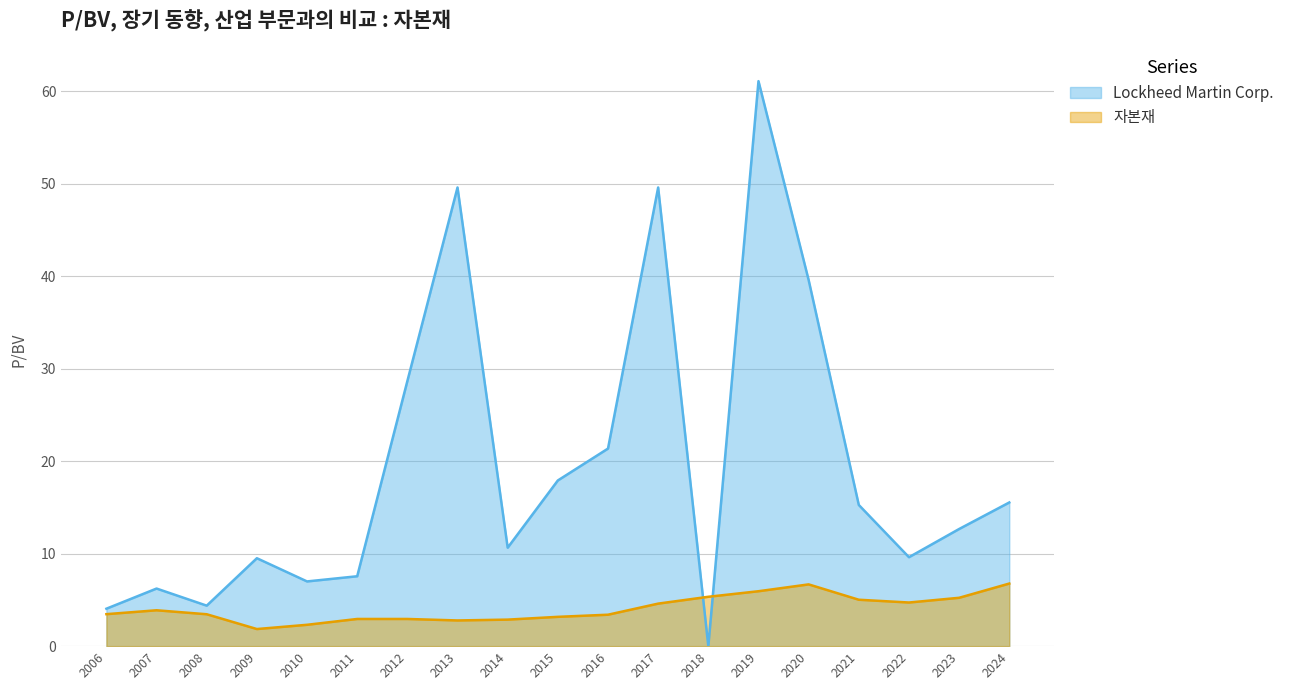

List the series in order of their peak value, highest first.

Lockheed Martin Corp., 자본재